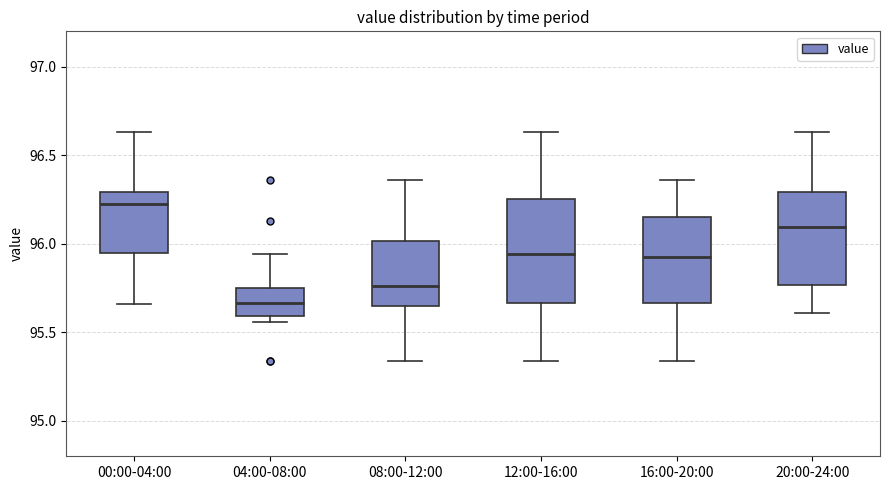

Reading left to right, read every box against the y-axis: the position of its median line, the range the box covers, and the ends of its whiskers. The values are not printed on the chart, so give them approximately, as read against the axis.

00:00-04:00: median 96.25, box 95.95 to 96.30, whiskers 95.65 to 96.65
04:00-08:00: median 95.65, box 95.60 to 95.75, whiskers 95.55 to 95.95
08:00-12:00: median 95.75, box 95.65 to 96.00, whiskers 95.35 to 96.35
12:00-16:00: median 95.95, box 95.65 to 96.25, whiskers 95.35 to 96.65
16:00-20:00: median 95.95, box 95.65 to 96.15, whiskers 95.35 to 96.35
20:00-24:00: median 96.10, box 95.75 to 96.30, whiskers 95.60 to 96.65